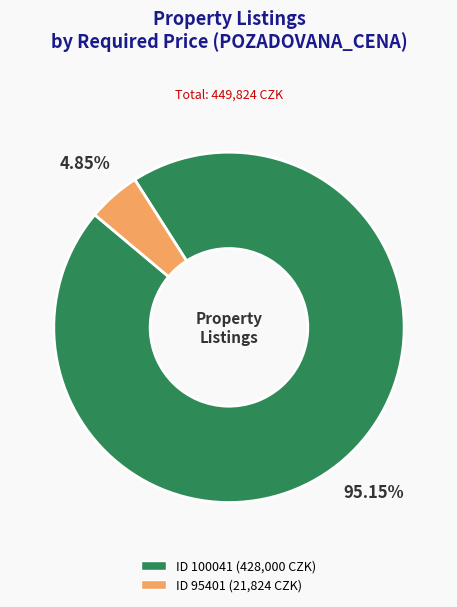

Is there any slice that represents more than half of the pie?

Yes